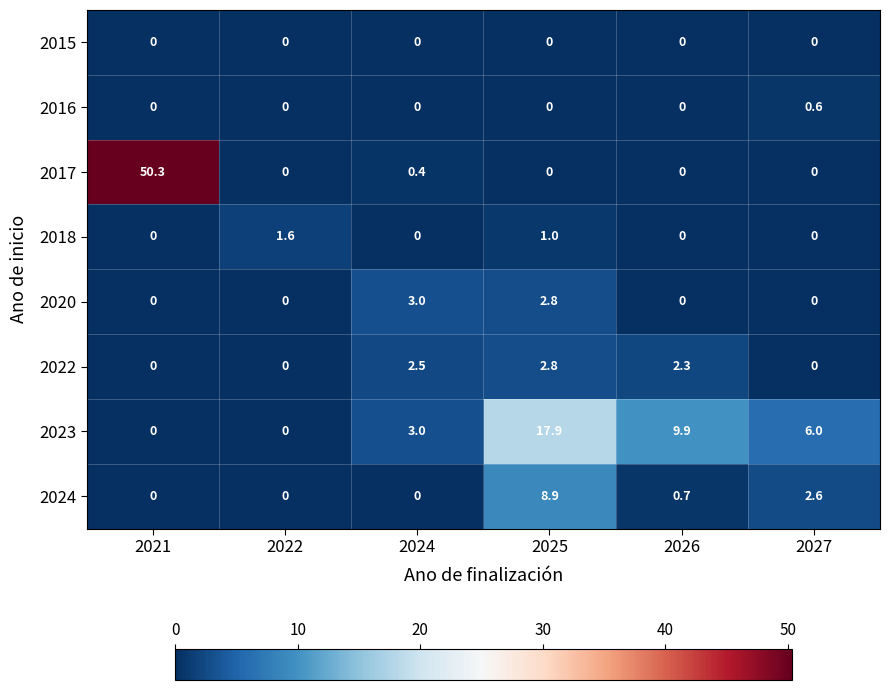

List the series in order of their peak value, lowest first.

2015, 2016, 2018, 2022, 2020, 2024, 2023, 2017